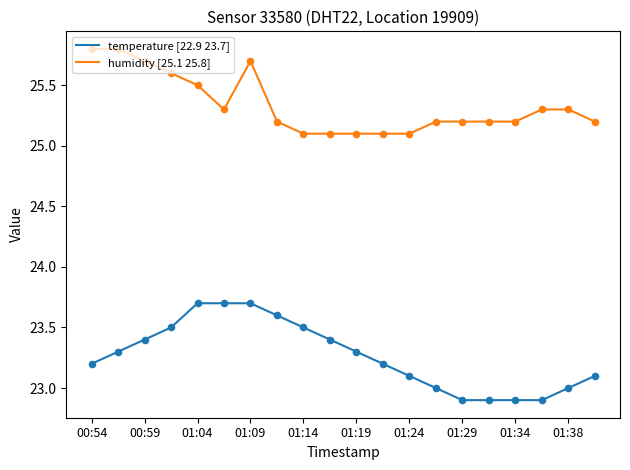

Which series has the largest total across all categories?

humidity [25.1 25.8]